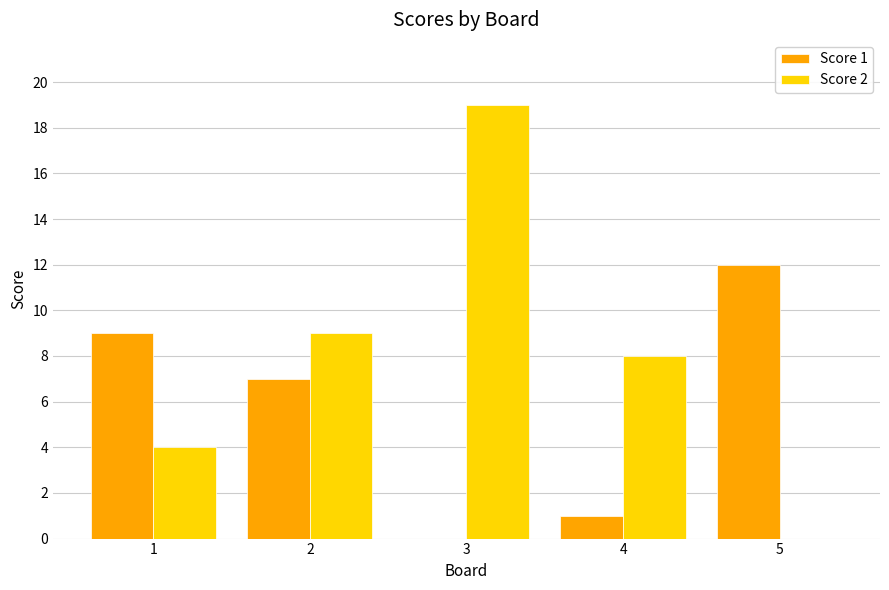

Reading left to right, transcribe all the data shown in this chart.

Score 1: 1=9	2=7	3=0	4=1	5=12
Score 2: 1=4	2=9	3=19	4=8	5=0